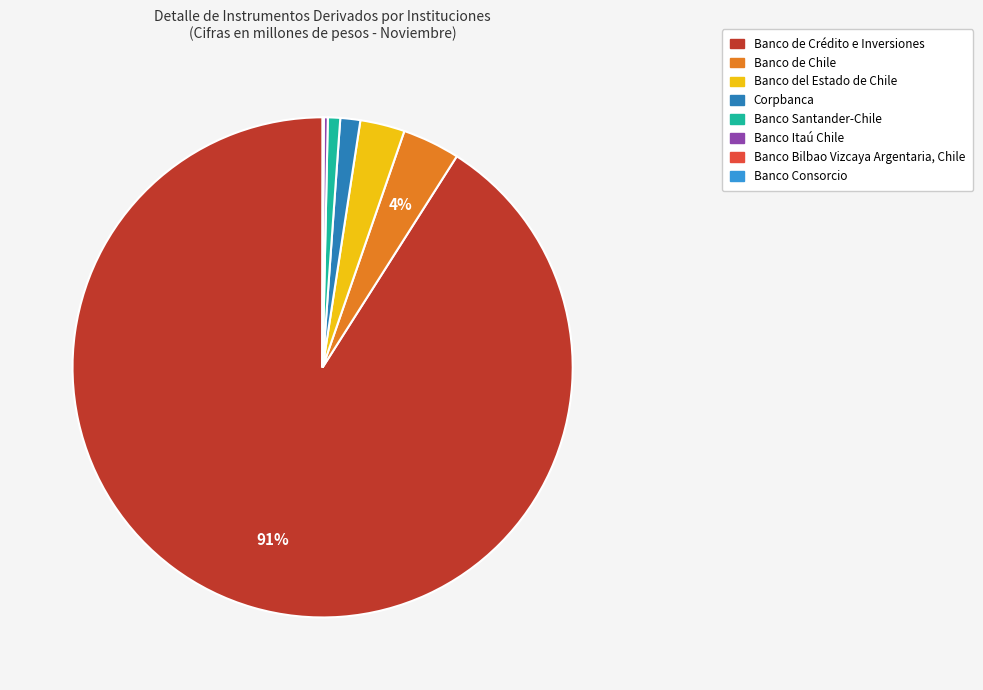

To the nearest percent, what is the difference between the largest and smallest slice percentages?

91%